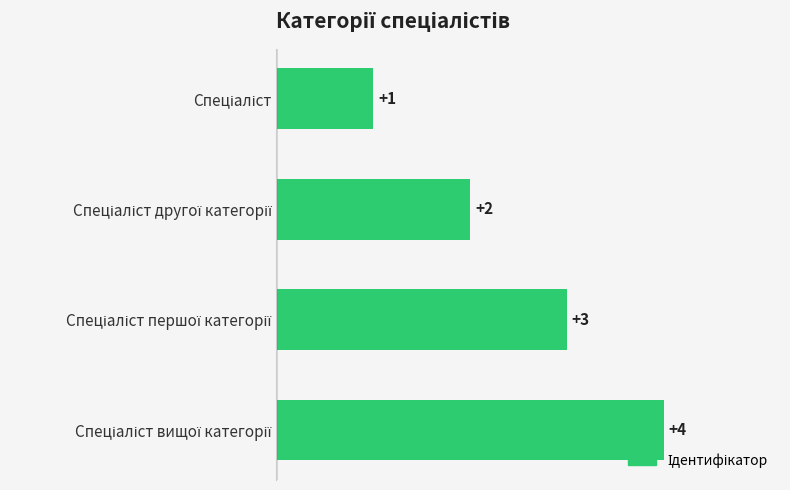

Count the values in the range 2 to 4.

3